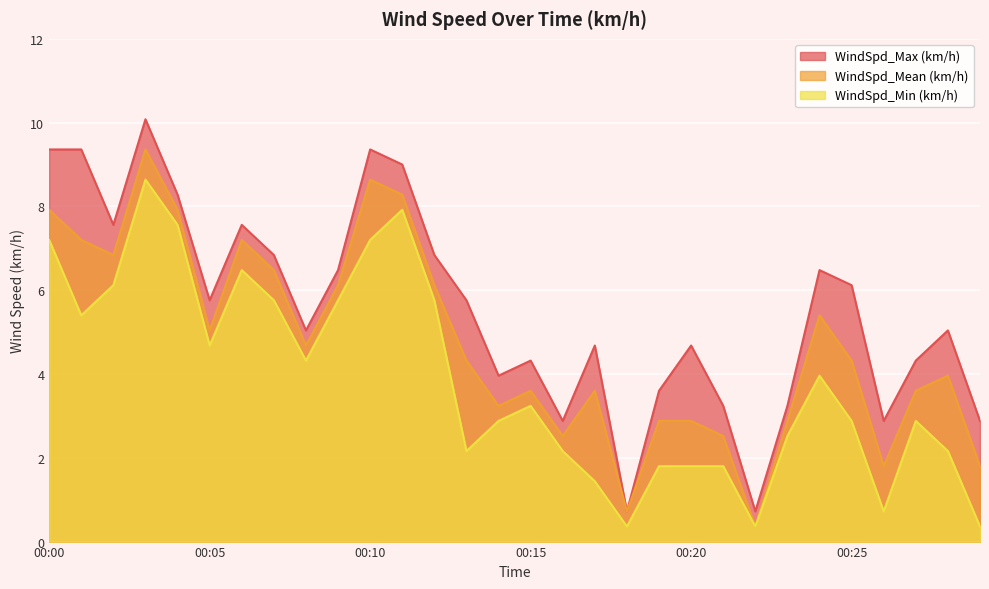

At which label does WindSpd_Min (km/h) reach its minimum?

00:18